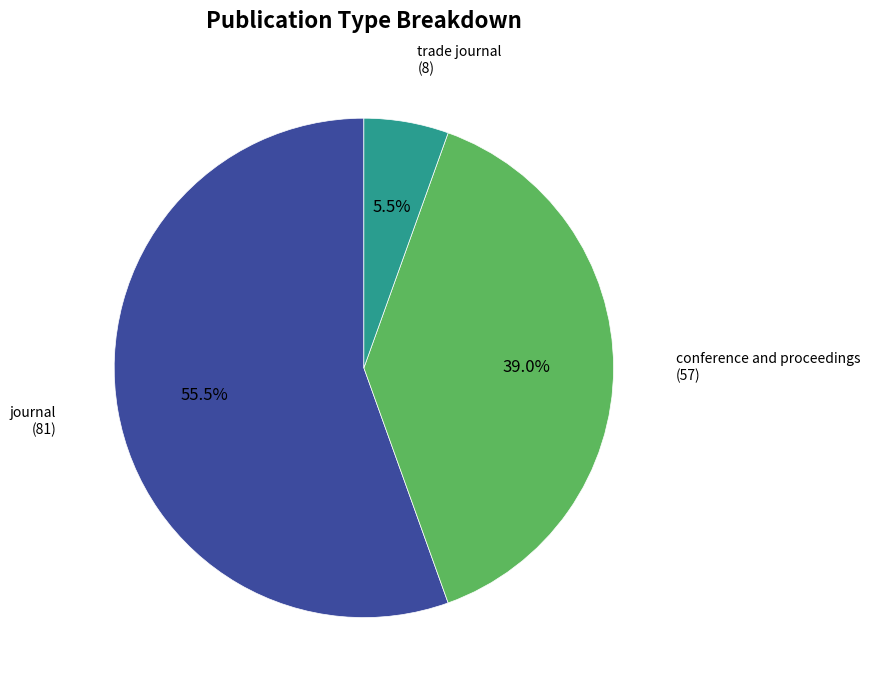

Does any single category account for the majority?

Yes